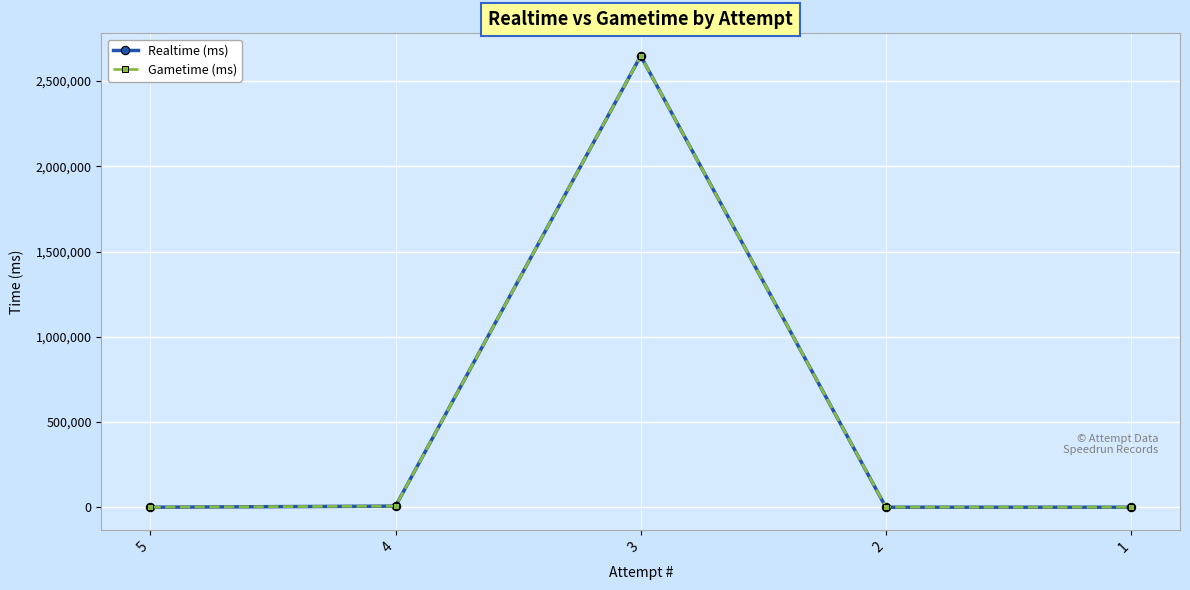

Does the chart have visible grid lines?

Yes